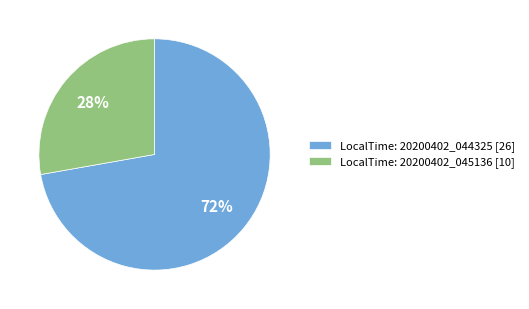

What is the majority slice?

LocalTime: 20200402_044325 [26]